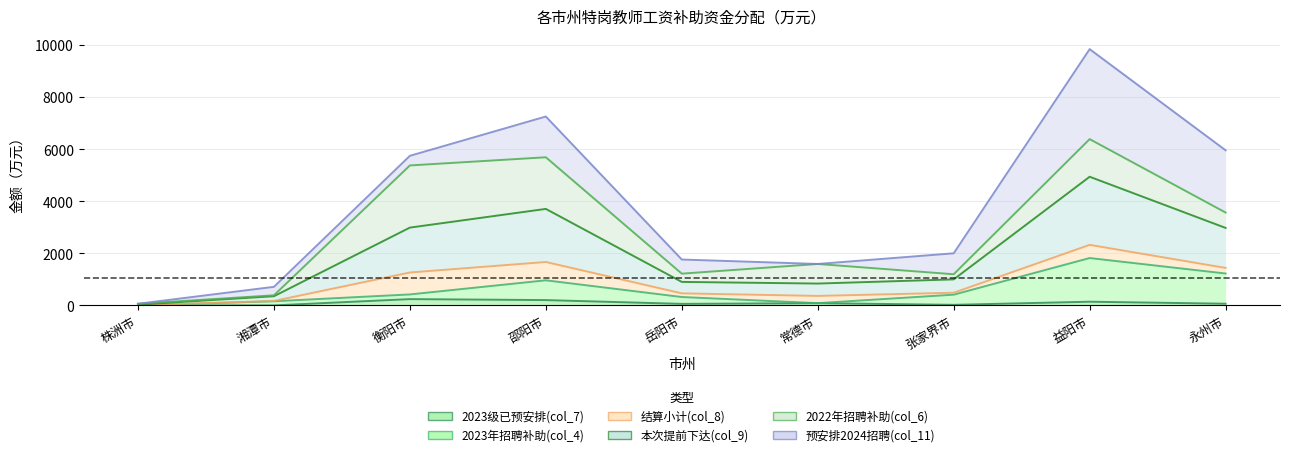

Between 张家界市 and 邵阳市, which is larger?

邵阳市